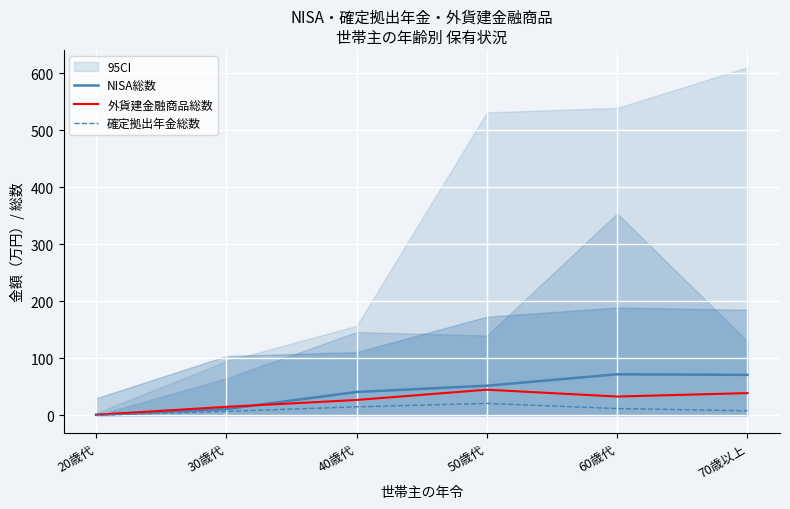

What position from the right is 50歳代?

3